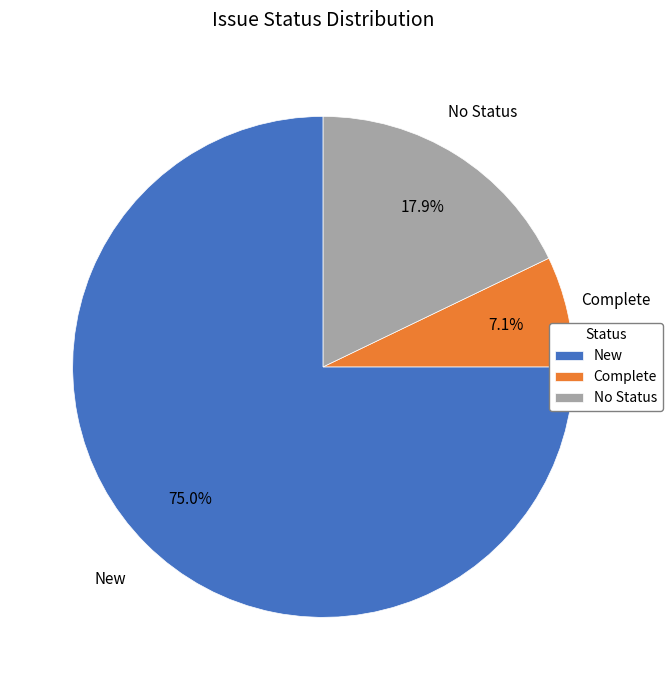

To the nearest percent, what percentage of the pie is New?

75%